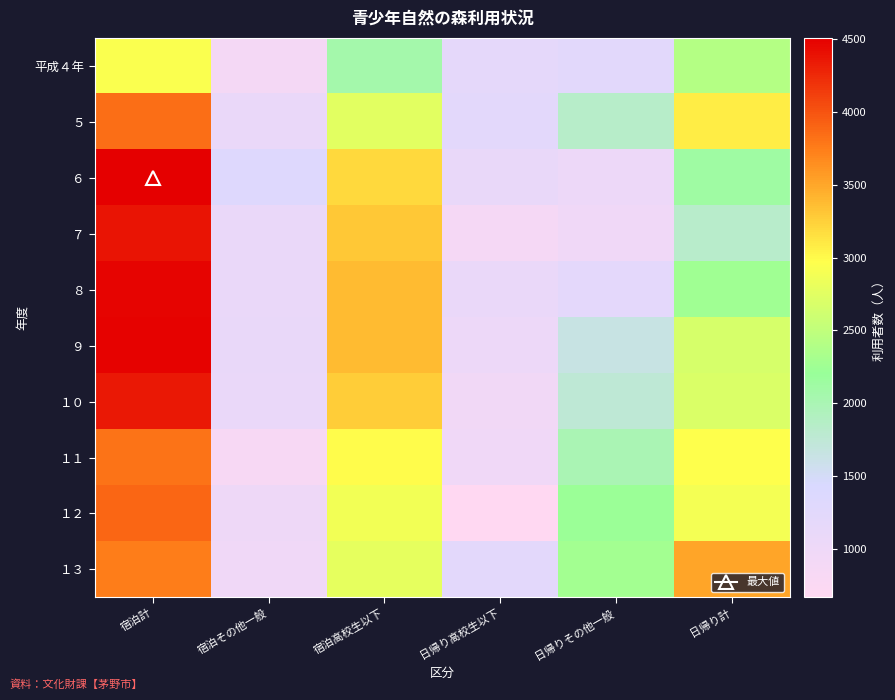

Which has a higher value, 宿泊高校生以下 or 日帰り計?

日帰り計